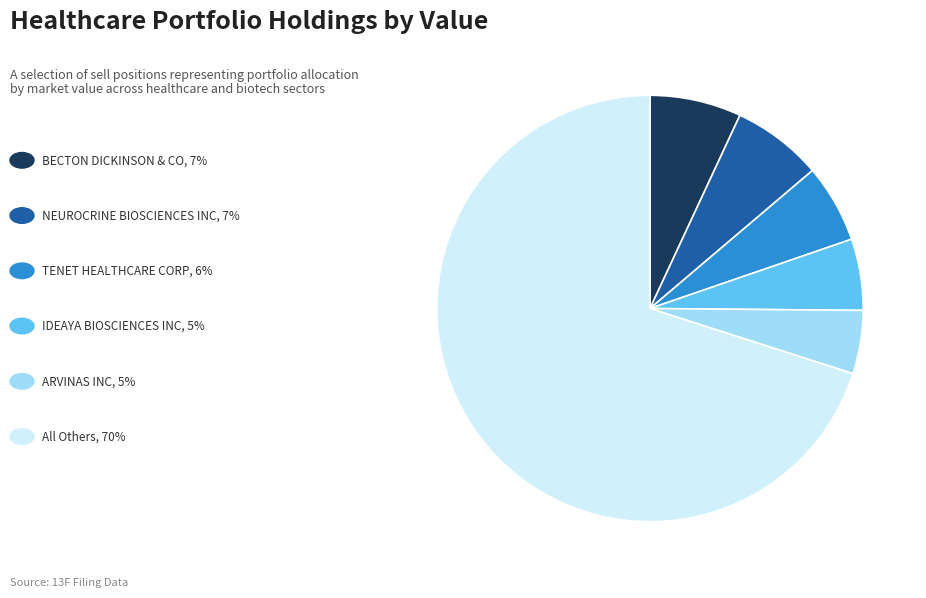

Is there any slice that represents more than half of the pie?

Yes